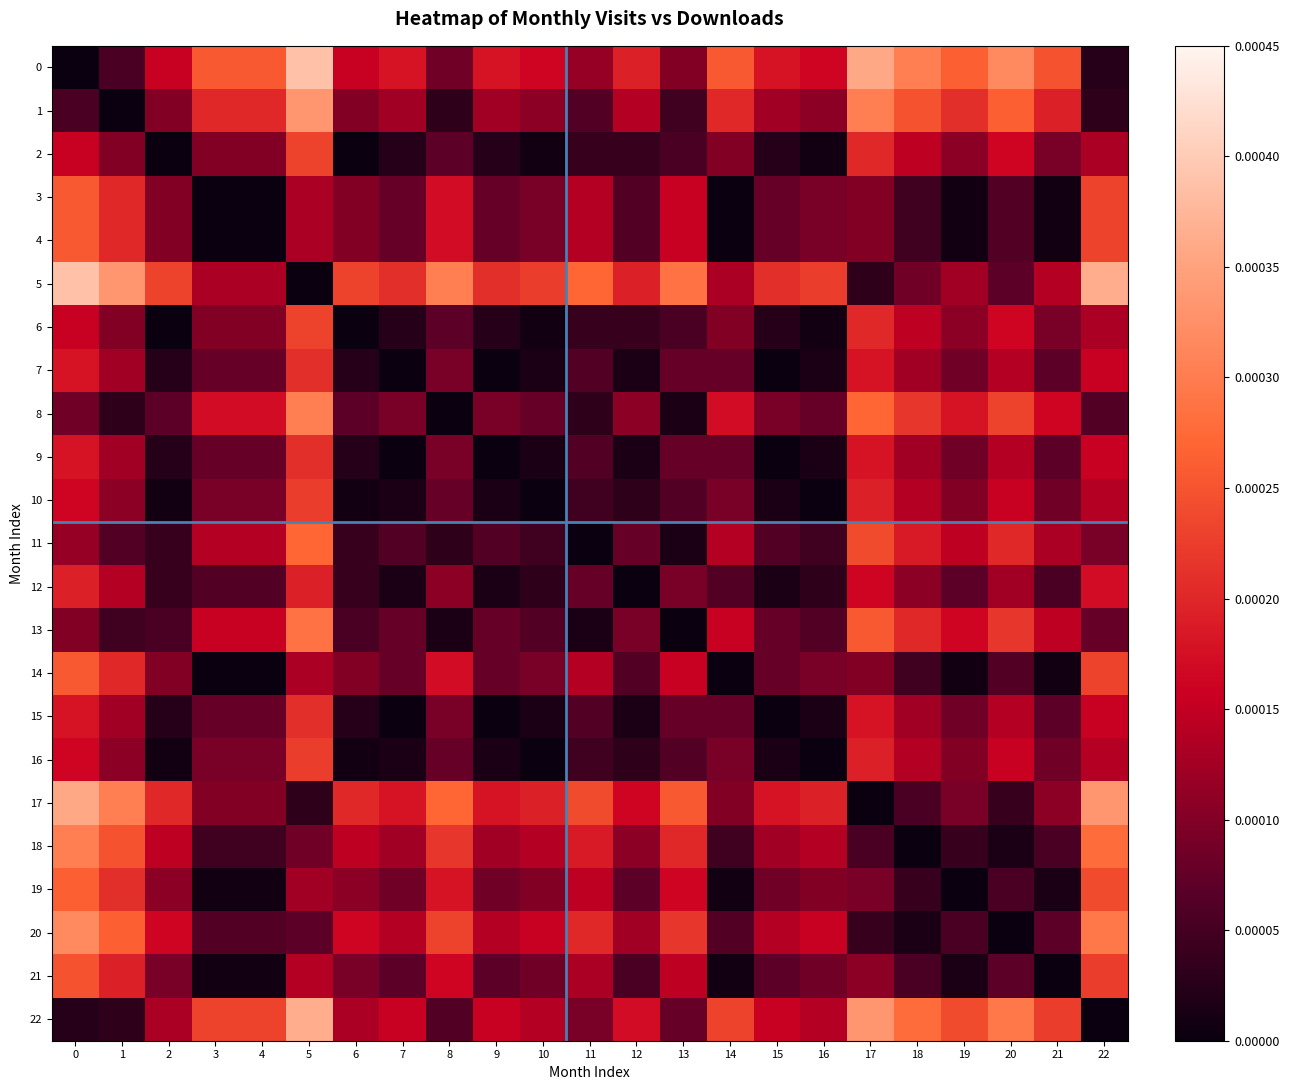

Reading right to left, transcribe all the data shown in this chart.

0: 22=0.0	21=0.0	20=0.0	19=0.0	18=0.0	17=0.0	16=0.0	15=0.0	14=0.0	13=0.0	12=0.0	11=0.0	10=0.0	9=0.0	8=0.0	7=0.0	6=0.0	5=0.0	4=0.0	3=0.0	2=0.0	1=0.0	0=0.0
1: 22=0.0	21=0.0	20=0.0	19=0.0	18=0.0	17=0.0	16=0.0	15=0.0	14=0.0	13=0.0	12=0.0	11=0.0	10=0.0	9=0.0	8=0.0	7=0.0	6=0.0	5=0.0	4=0.0	3=0.0	2=0.0	1=0.0	0=0.0
2: 22=0.0	21=0.0	20=0.0	19=0.0	18=0.0	17=0.0	16=0.0	15=0.0	14=0.0	13=0.0	12=0.0	11=0.0	10=0.0	9=0.0	8=0.0	7=0.0	6=0.0	5=0.0	4=0.0	3=0.0	2=0.0	1=0.0	0=0.0
3: 22=0.0	21=0.0	20=0.0	19=0.0	18=0.0	17=0.0	16=0.0	15=0.0	14=0.0	13=0.0	12=0.0	11=0.0	10=0.0	9=0.0	8=0.0	7=0.0	6=0.0	5=0.0	4=0.0	3=0.0	2=0.0	1=0.0	0=0.0
4: 22=0.0	21=0.0	20=0.0	19=0.0	18=0.0	17=0.0	16=0.0	15=0.0	14=0.0	13=0.0	12=0.0	11=0.0	10=0.0	9=0.0	8=0.0	7=0.0	6=0.0	5=0.0	4=0.0	3=0.0	2=0.0	1=0.0	0=0.0
5: 22=0.0	21=0.0	20=0.0	19=0.0	18=0.0	17=0.0	16=0.0	15=0.0	14=0.0	13=0.0	12=0.0	11=0.0	10=0.0	9=0.0	8=0.0	7=0.0	6=0.0	5=0.0	4=0.0	3=0.0	2=0.0	1=0.0	0=0.0
6: 22=0.0	21=0.0	20=0.0	19=0.0	18=0.0	17=0.0	16=0.0	15=0.0	14=0.0	13=0.0	12=0.0	11=0.0	10=0.0	9=0.0	8=0.0	7=0.0	6=0.0	5=0.0	4=0.0	3=0.0	2=0.0	1=0.0	0=0.0
7: 22=0.0	21=0.0	20=0.0	19=0.0	18=0.0	17=0.0	16=0.0	15=0.0	14=0.0	13=0.0	12=0.0	11=0.0	10=0.0	9=0.0	8=0.0	7=0.0	6=0.0	5=0.0	4=0.0	3=0.0	2=0.0	1=0.0	0=0.0
8: 22=0.0	21=0.0	20=0.0	19=0.0	18=0.0	17=0.0	16=0.0	15=0.0	14=0.0	13=0.0	12=0.0	11=0.0	10=0.0	9=0.0	8=0.0	7=0.0	6=0.0	5=0.0	4=0.0	3=0.0	2=0.0	1=0.0	0=0.0
9: 22=0.0	21=0.0	20=0.0	19=0.0	18=0.0	17=0.0	16=0.0	15=0.0	14=0.0	13=0.0	12=0.0	11=0.0	10=0.0	9=0.0	8=0.0	7=0.0	6=0.0	5=0.0	4=0.0	3=0.0	2=0.0	1=0.0	0=0.0
10: 22=0.0	21=0.0	20=0.0	19=0.0	18=0.0	17=0.0	16=0.0	15=0.0	14=0.0	13=0.0	12=0.0	11=0.0	10=0.0	9=0.0	8=0.0	7=0.0	6=0.0	5=0.0	4=0.0	3=0.0	2=0.0	1=0.0	0=0.0
11: 22=0.0	21=0.0	20=0.0	19=0.0	18=0.0	17=0.0	16=0.0	15=0.0	14=0.0	13=0.0	12=0.0	11=0.0	10=0.0	9=0.0	8=0.0	7=0.0	6=0.0	5=0.0	4=0.0	3=0.0	2=0.0	1=0.0	0=0.0
12: 22=0.0	21=0.0	20=0.0	19=0.0	18=0.0	17=0.0	16=0.0	15=0.0	14=0.0	13=0.0	12=0.0	11=0.0	10=0.0	9=0.0	8=0.0	7=0.0	6=0.0	5=0.0	4=0.0	3=0.0	2=0.0	1=0.0	0=0.0
13: 22=0.0	21=0.0	20=0.0	19=0.0	18=0.0	17=0.0	16=0.0	15=0.0	14=0.0	13=0.0	12=0.0	11=0.0	10=0.0	9=0.0	8=0.0	7=0.0	6=0.0	5=0.0	4=0.0	3=0.0	2=0.0	1=0.0	0=0.0
14: 22=0.0	21=0.0	20=0.0	19=0.0	18=0.0	17=0.0	16=0.0	15=0.0	14=0.0	13=0.0	12=0.0	11=0.0	10=0.0	9=0.0	8=0.0	7=0.0	6=0.0	5=0.0	4=0.0	3=0.0	2=0.0	1=0.0	0=0.0
15: 22=0.0	21=0.0	20=0.0	19=0.0	18=0.0	17=0.0	16=0.0	15=0.0	14=0.0	13=0.0	12=0.0	11=0.0	10=0.0	9=0.0	8=0.0	7=0.0	6=0.0	5=0.0	4=0.0	3=0.0	2=0.0	1=0.0	0=0.0
16: 22=0.0	21=0.0	20=0.0	19=0.0	18=0.0	17=0.0	16=0.0	15=0.0	14=0.0	13=0.0	12=0.0	11=0.0	10=0.0	9=0.0	8=0.0	7=0.0	6=0.0	5=0.0	4=0.0	3=0.0	2=0.0	1=0.0	0=0.0
17: 22=0.0	21=0.0	20=0.0	19=0.0	18=0.0	17=0.0	16=0.0	15=0.0	14=0.0	13=0.0	12=0.0	11=0.0	10=0.0	9=0.0	8=0.0	7=0.0	6=0.0	5=0.0	4=0.0	3=0.0	2=0.0	1=0.0	0=0.0
18: 22=0.0	21=0.0	20=0.0	19=0.0	18=0.0	17=0.0	16=0.0	15=0.0	14=0.0	13=0.0	12=0.0	11=0.0	10=0.0	9=0.0	8=0.0	7=0.0	6=0.0	5=0.0	4=0.0	3=0.0	2=0.0	1=0.0	0=0.0
19: 22=0.0	21=0.0	20=0.0	19=0.0	18=0.0	17=0.0	16=0.0	15=0.0	14=0.0	13=0.0	12=0.0	11=0.0	10=0.0	9=0.0	8=0.0	7=0.0	6=0.0	5=0.0	4=0.0	3=0.0	2=0.0	1=0.0	0=0.0
20: 22=0.0	21=0.0	20=0.0	19=0.0	18=0.0	17=0.0	16=0.0	15=0.0	14=0.0	13=0.0	12=0.0	11=0.0	10=0.0	9=0.0	8=0.0	7=0.0	6=0.0	5=0.0	4=0.0	3=0.0	2=0.0	1=0.0	0=0.0
21: 22=0.0	21=0.0	20=0.0	19=0.0	18=0.0	17=0.0	16=0.0	15=0.0	14=0.0	13=0.0	12=0.0	11=0.0	10=0.0	9=0.0	8=0.0	7=0.0	6=0.0	5=0.0	4=0.0	3=0.0	2=0.0	1=0.0	0=0.0
22: 22=0.0	21=0.0	20=0.0	19=0.0	18=0.0	17=0.0	16=0.0	15=0.0	14=0.0	13=0.0	12=0.0	11=0.0	10=0.0	9=0.0	8=0.0	7=0.0	6=0.0	5=0.0	4=0.0	3=0.0	2=0.0	1=0.0	0=0.0